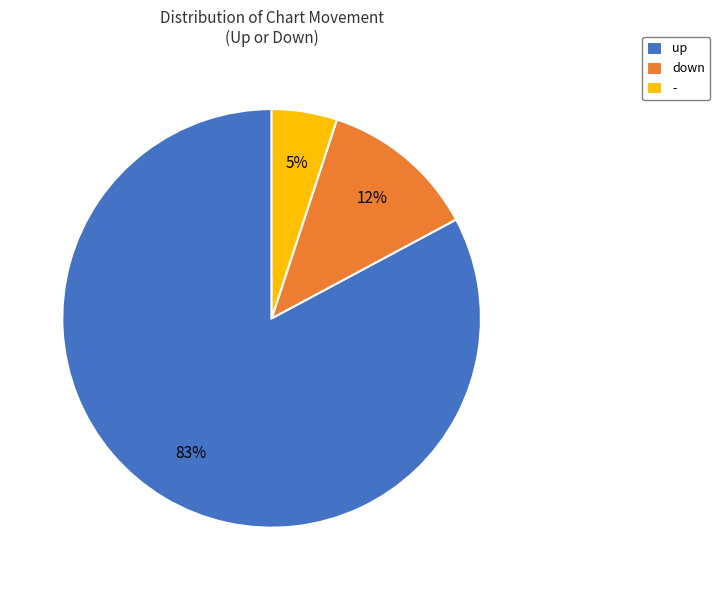

Rank the categories by value from lowest to highest.

-, down, up